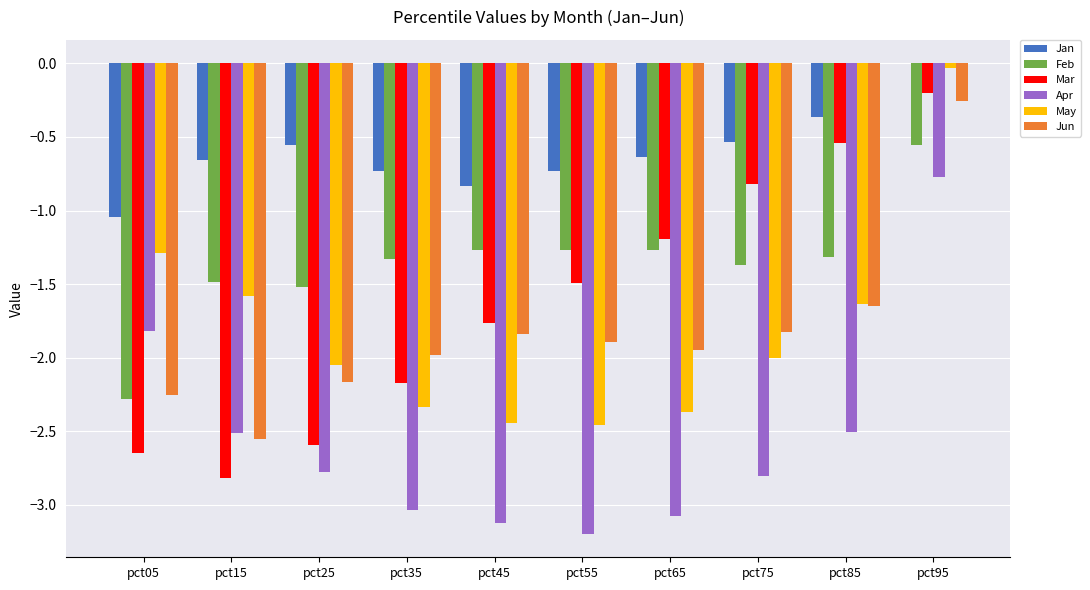

What is the sum of the Jun values at pct15 and pct85?

-4.2